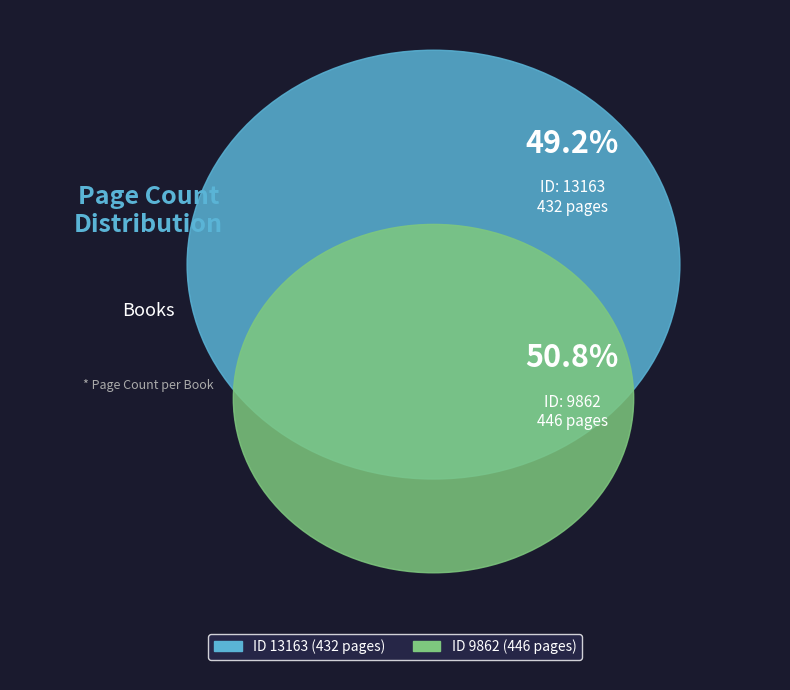

Does 13163 account for over 50% of the chart?

No